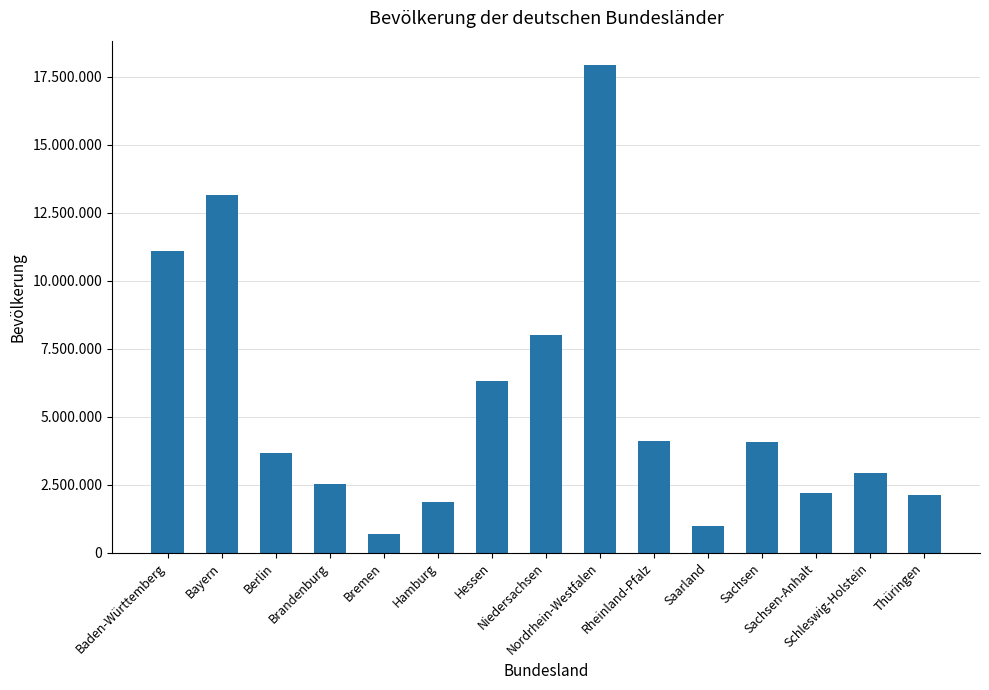

Are the bars horizontal?

No